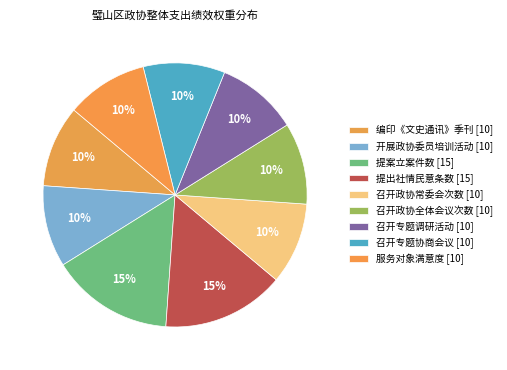

What percentage do 召开政协常委会次数 and 提出社情民意条数 together represent?

25.0%